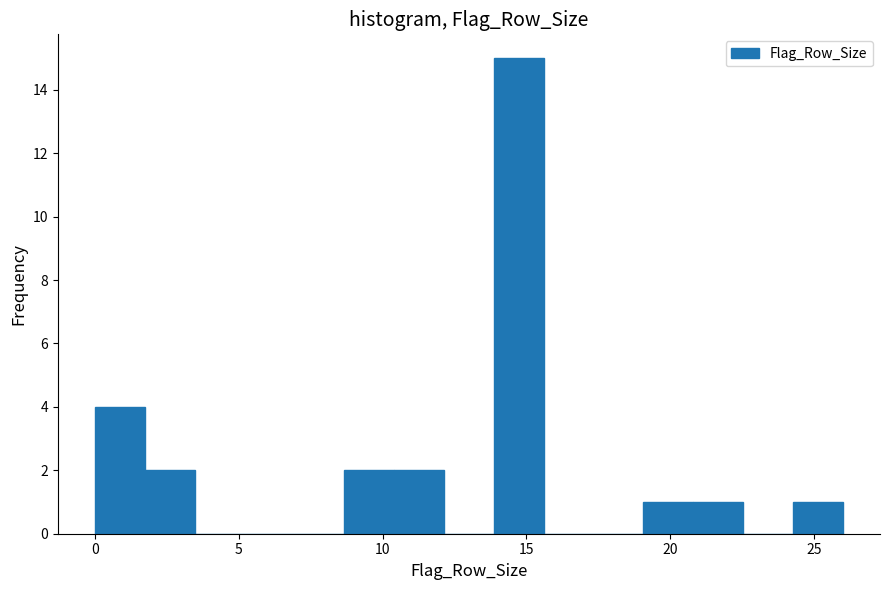

Around what value on the x-axis is the tallest bar? Give the approximate position of its centre, as read against the axis.

14.5